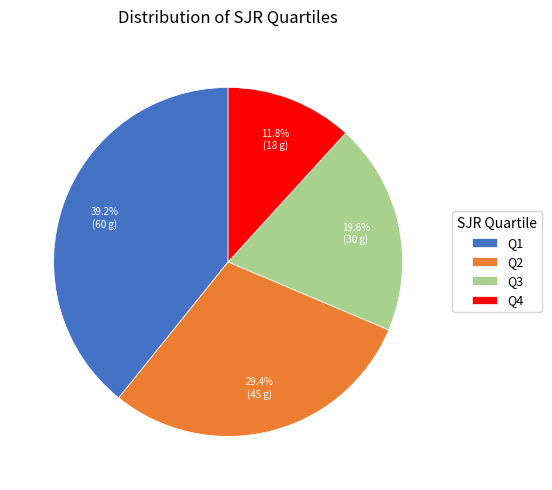

What is the smallest slice in the pie chart?

Q4